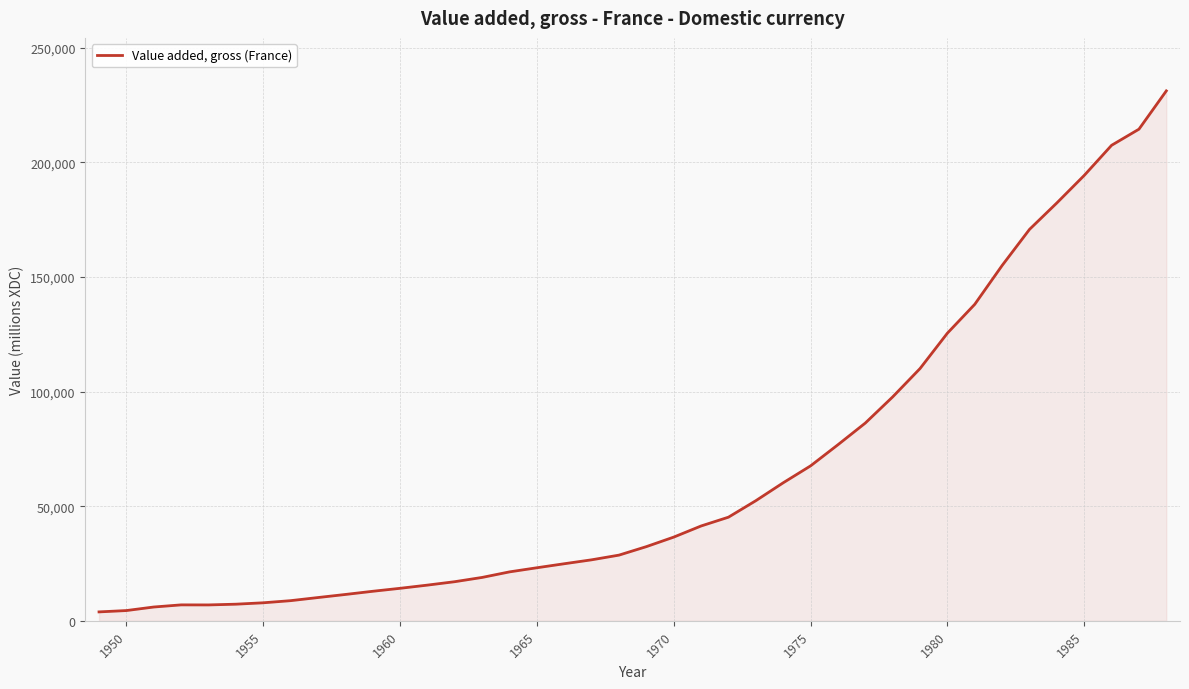

What is the maximum value shown in the chart?

231130